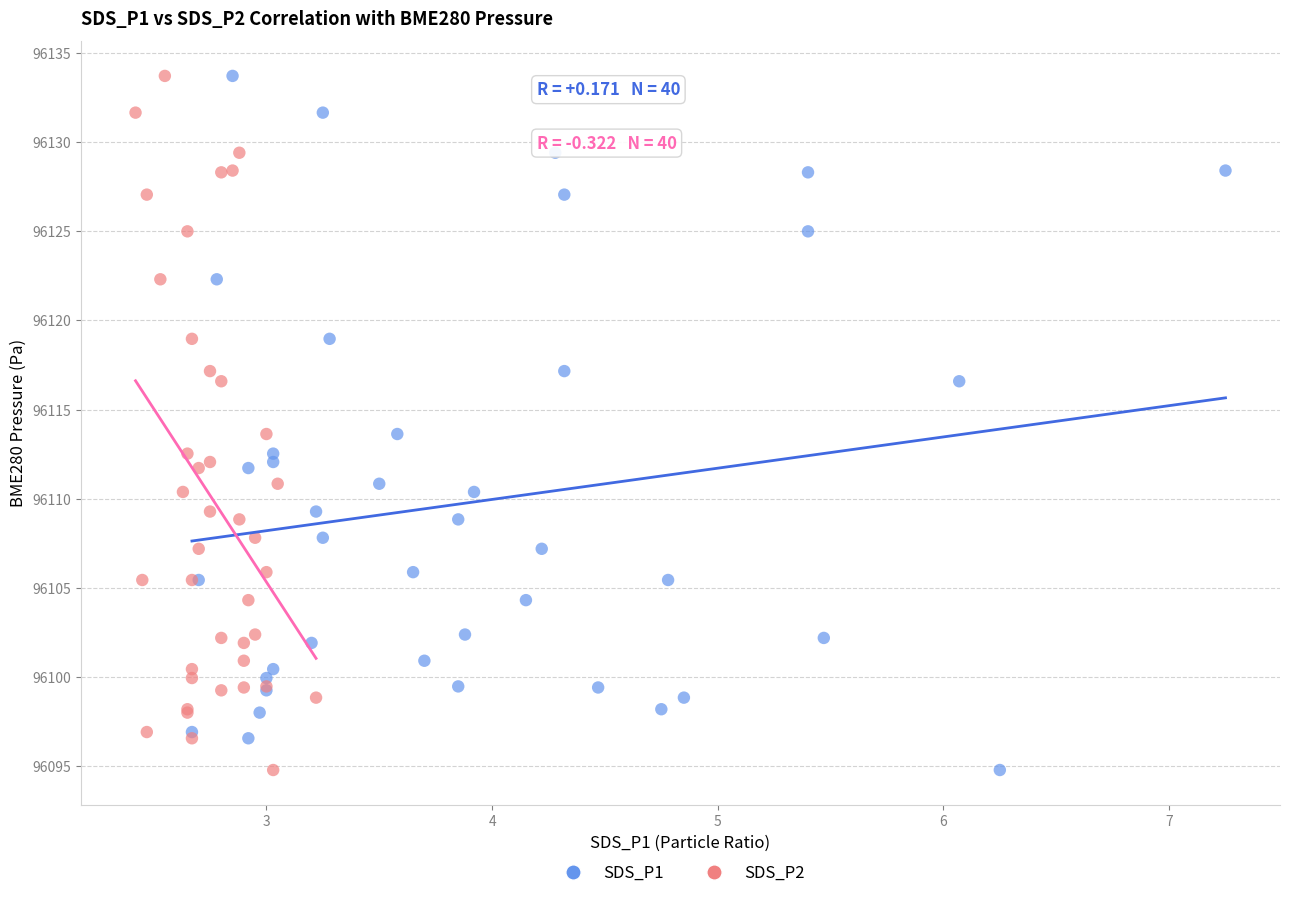

What are all the series names shown in the legend?

SDS_P1, SDS_P2